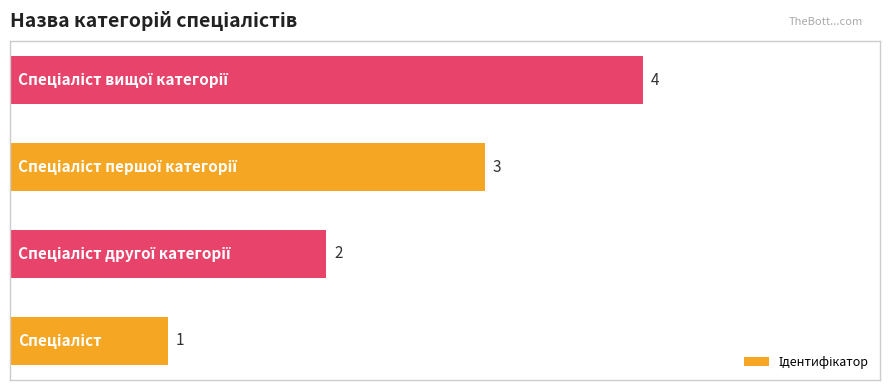

Count the values in the range 2 to 4.

3